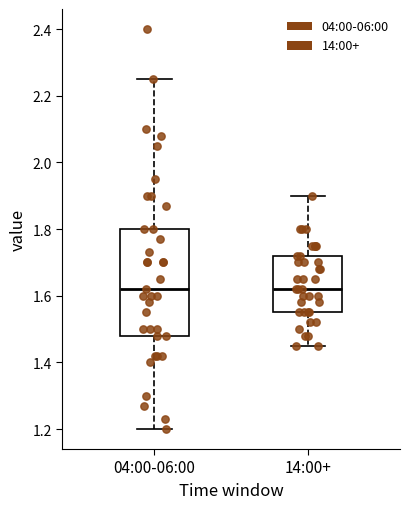

Where does the upper whisker of the box for 14:00+ end on the y-axis? The values are not printed on the chart, so give them approximately, as read against the axis.

1.90